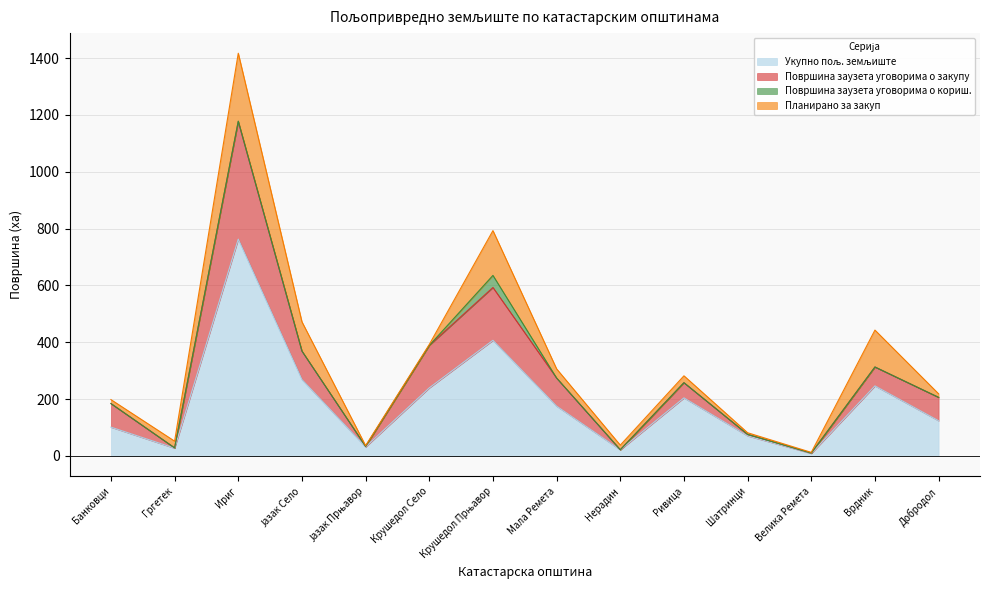

Is the value of Површина заузета уговорима о закупу at Крушедол Село greater than the value of Укупно пољ. земљиште at Нерадин?

Yes